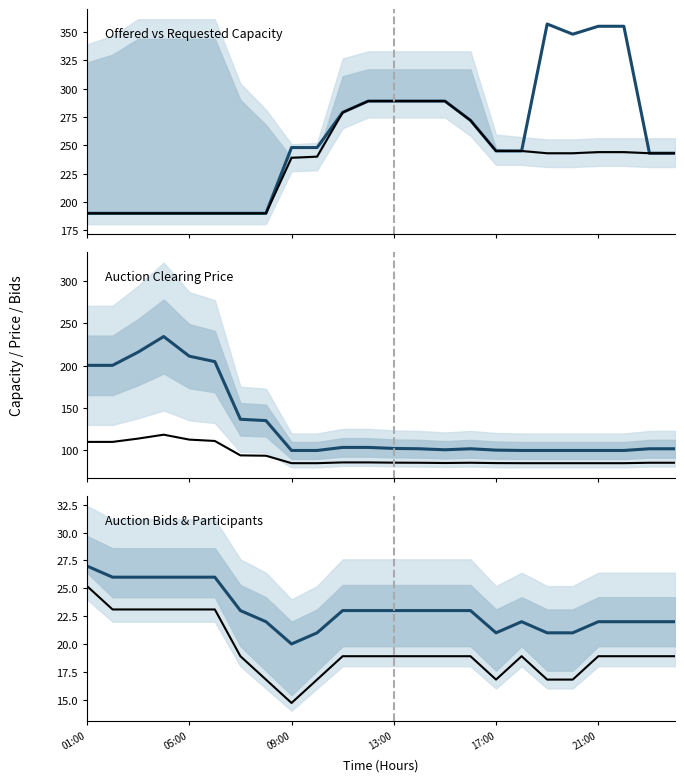

How many data points in Boundary are less than 18?

6